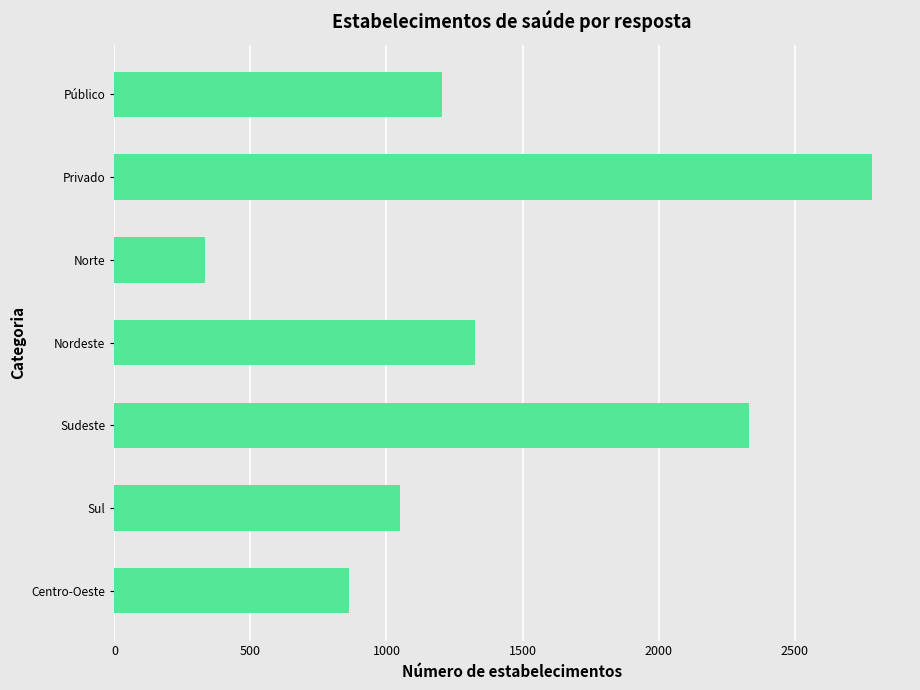

What is the label of the 1st bar from the top?

Público